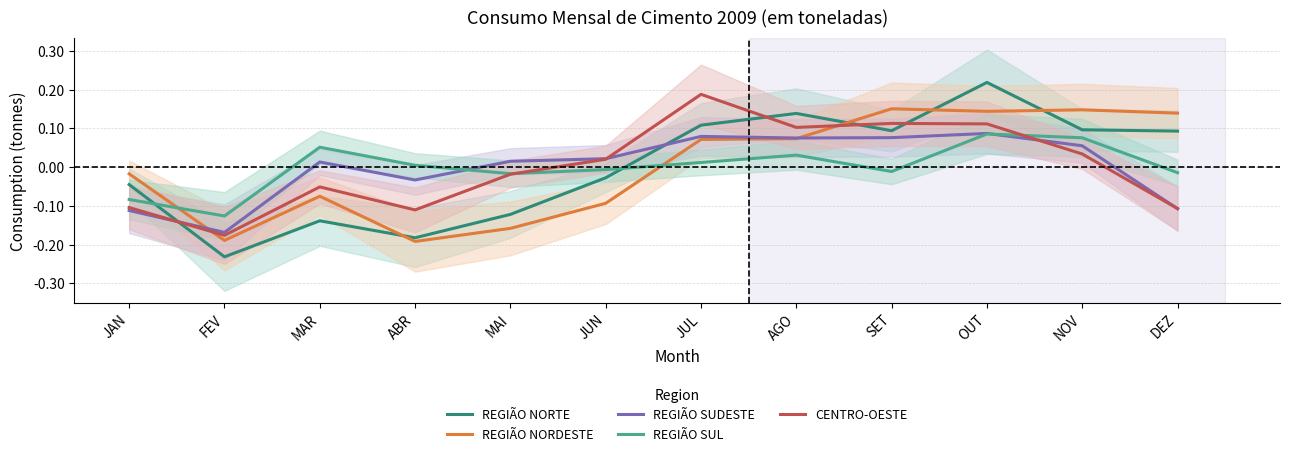

Read the REGIÃO SUDESTE value at FEV.

-0.2